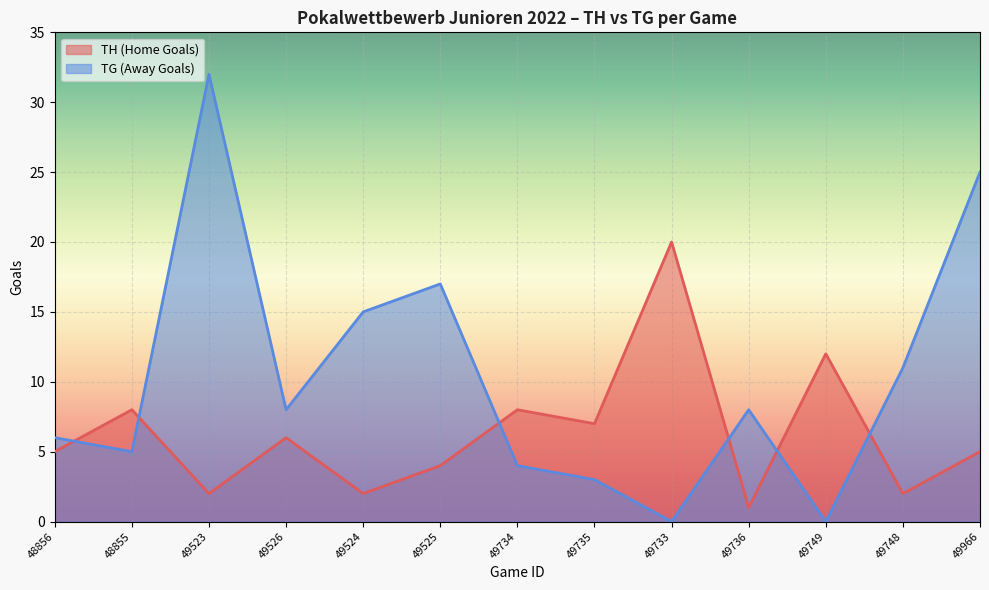

How many intersections are there between TH and TG?

6